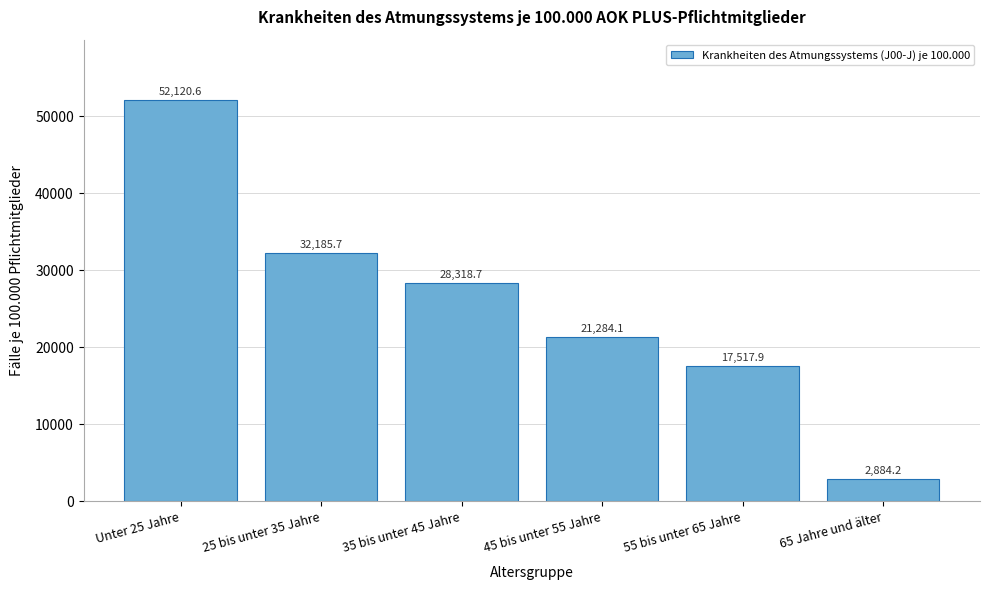

Reading right to left, transcribe all the data shown in this chart.

2884.2	17517.9	21284.1	28318.7	32185.7	52120.6